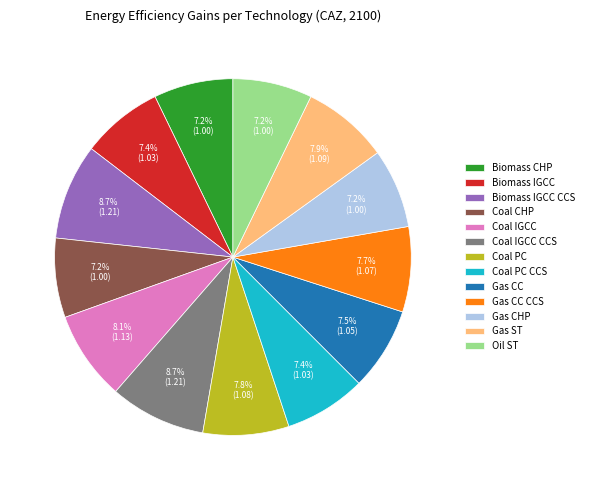

Approximately how many times larger is the value at Coal CHP compared to Biomass IGCC?

1.0